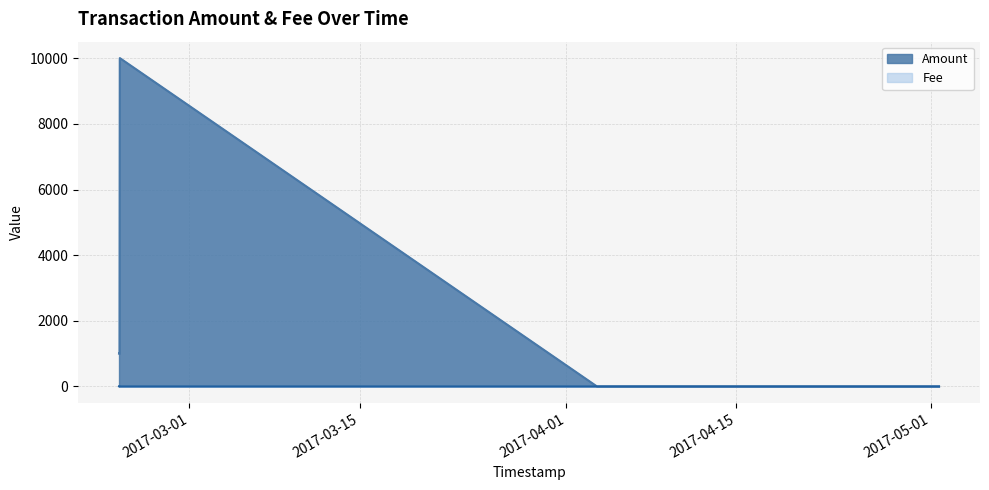

What is the maximum value for Amount?

10005.0